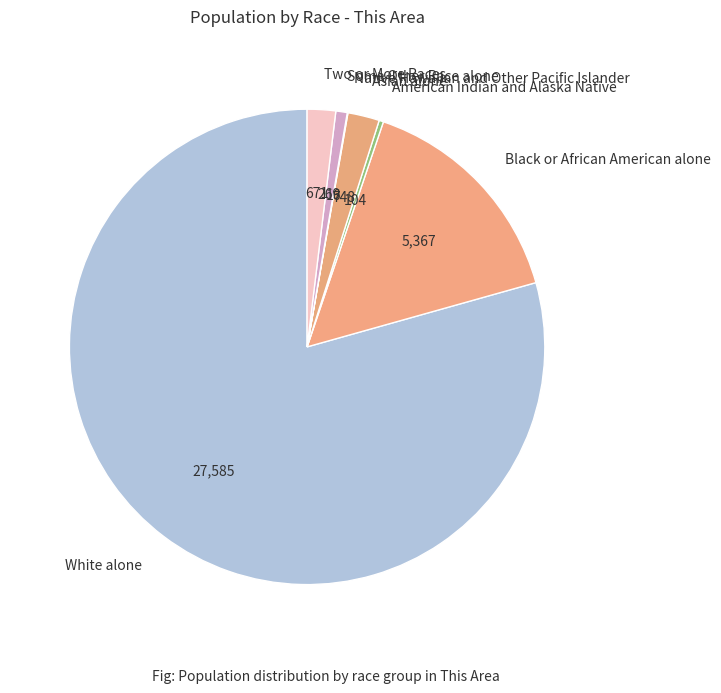

Which category has the biggest portion of the pie?

White alone